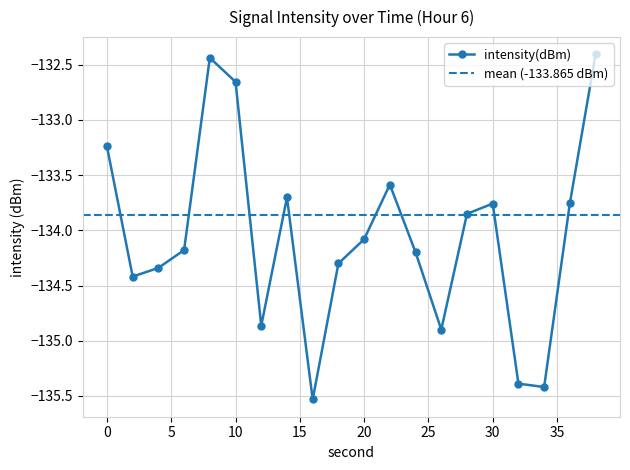

Count the number of categories in the chart.

20